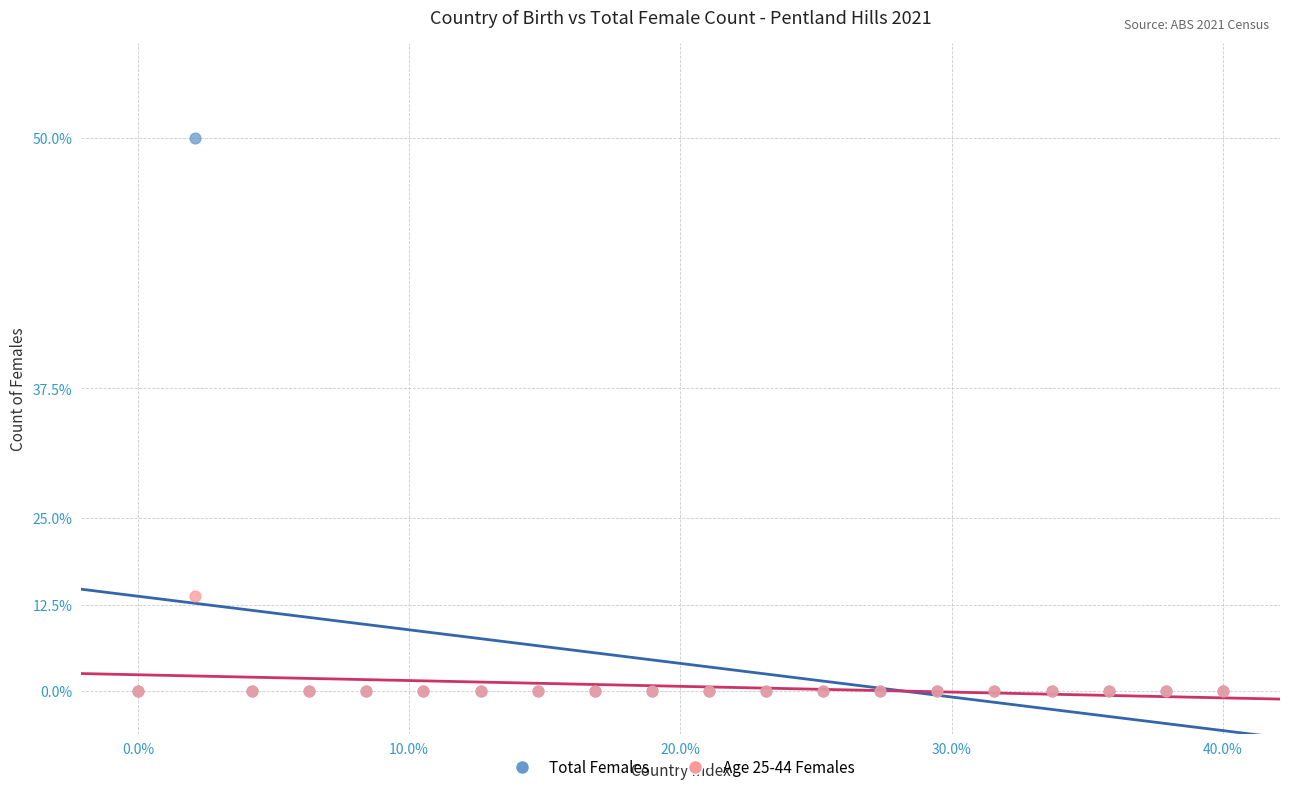

What are all the series names shown in the legend?

Total Females, Age 25-44 Females